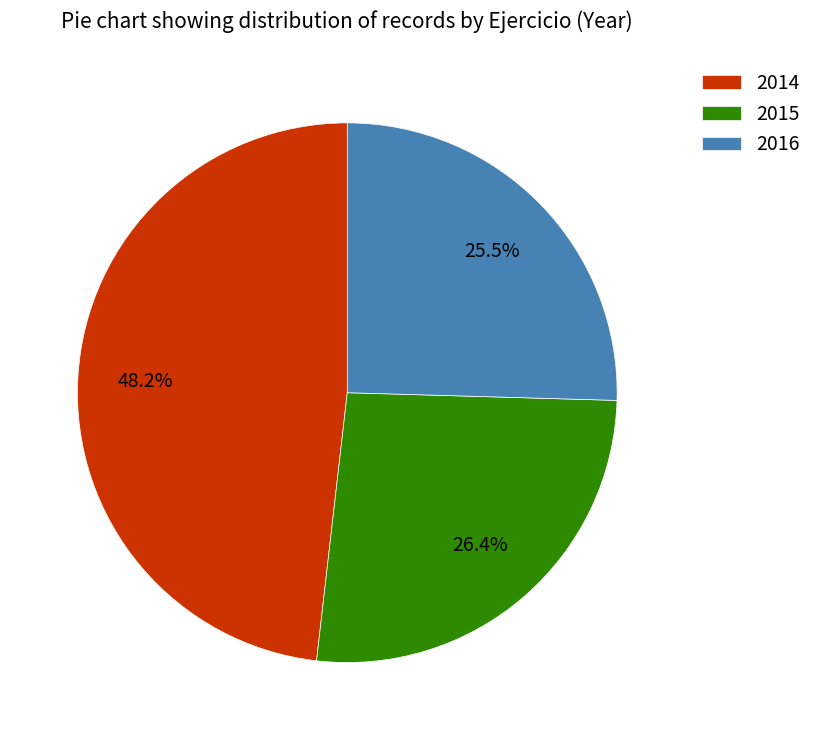

To the nearest percent, what percentage of the pie is 2014?

48%